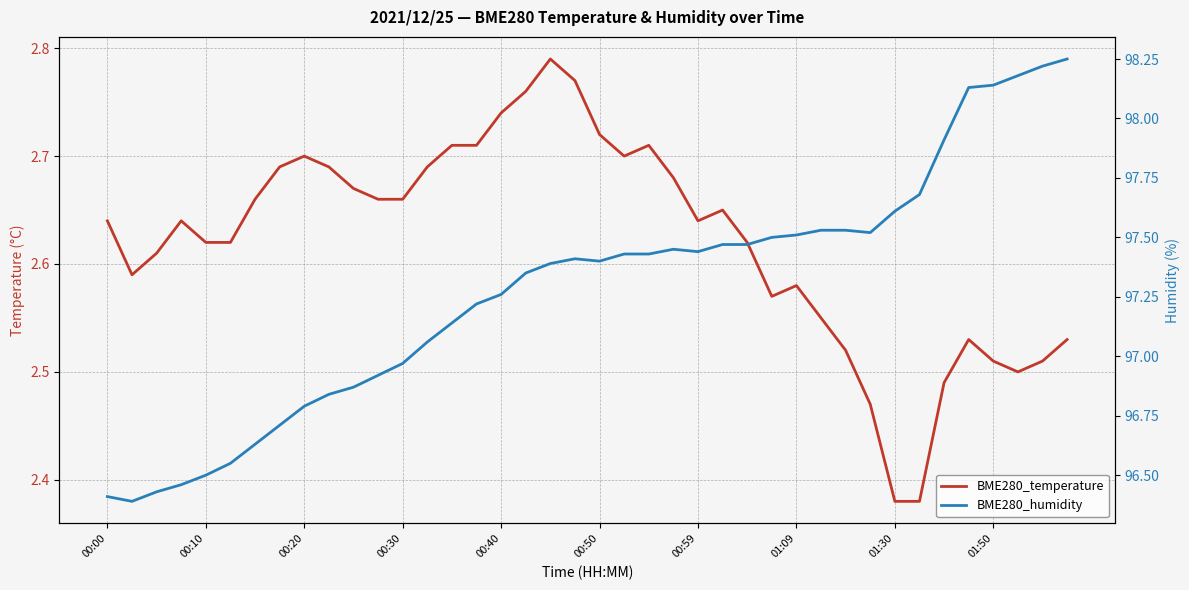

The BME280_humidity series shows 97.5 at 01:09. True or false?

True